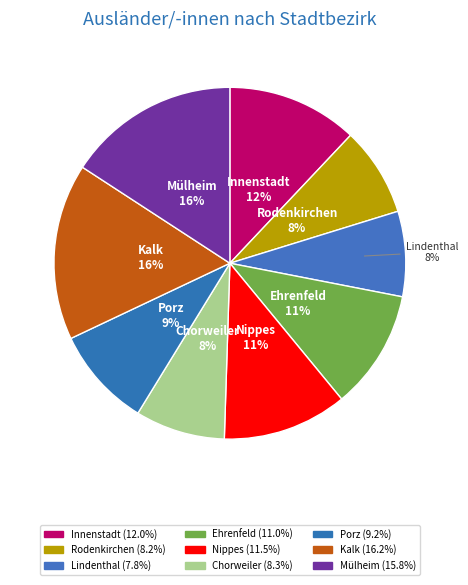

Combined, do Rodenkirchen and Kalk account for over 50%?

No